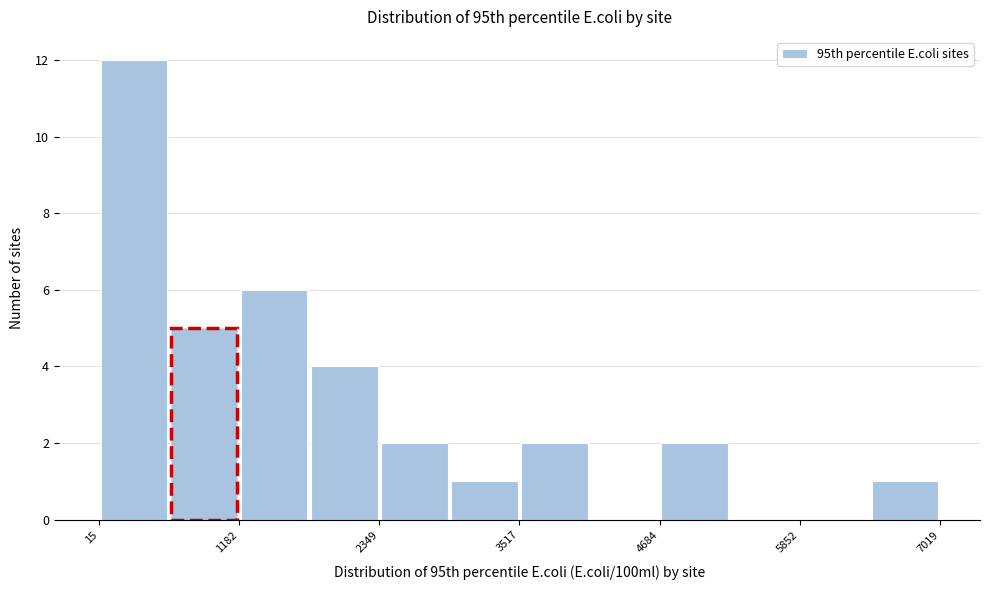

Around what value on the x-axis is the tallest bar? Give the approximate position of its centre, as read against the axis.

400